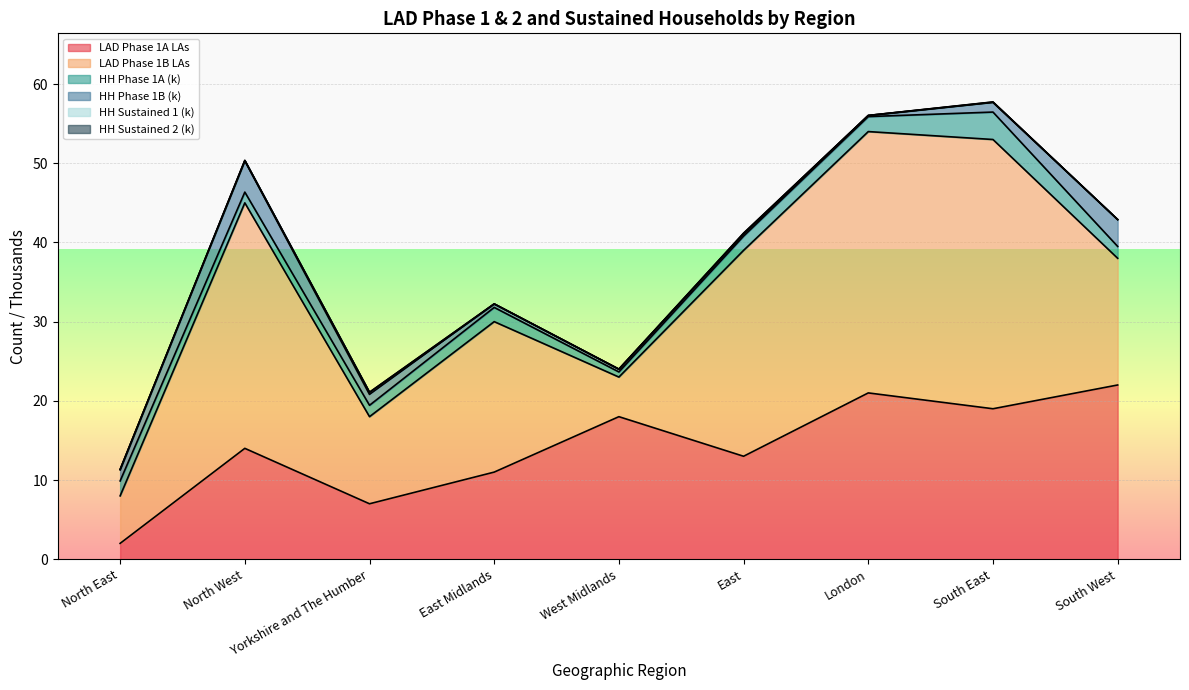

Which series has the largest total across all categories?

LAD Phase 1B LAs